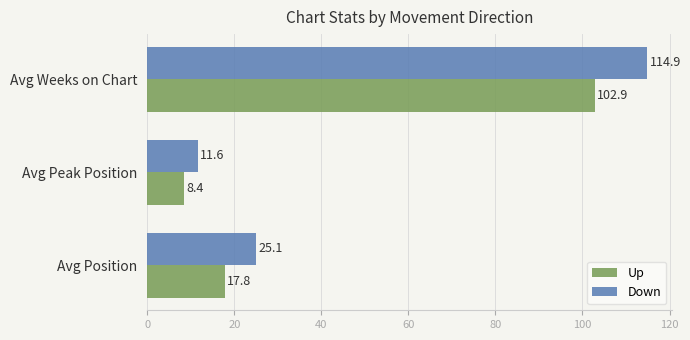

What is the difference between the maximum and minimum values in the Down series?

103.3